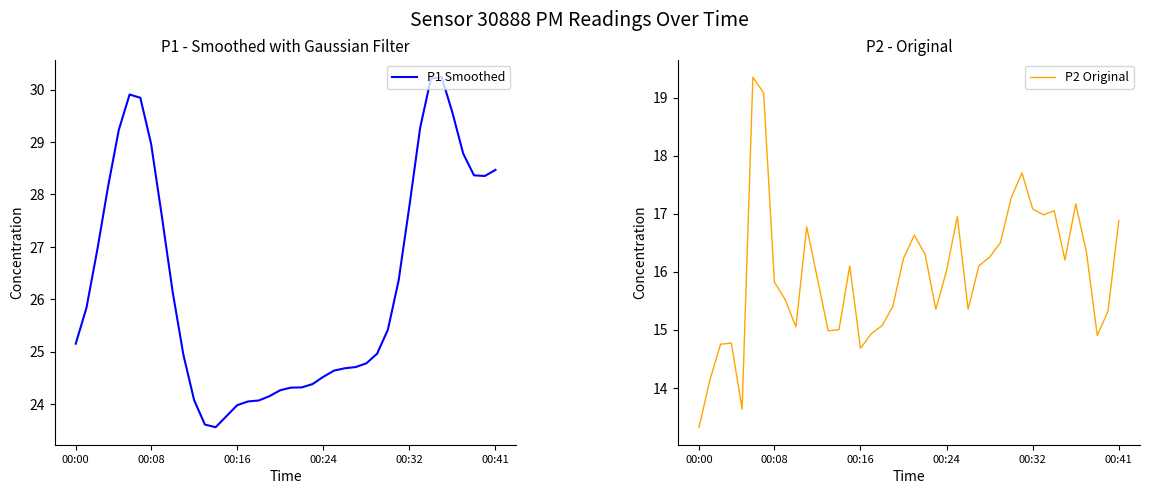

How many lines are shown in the chart?

2